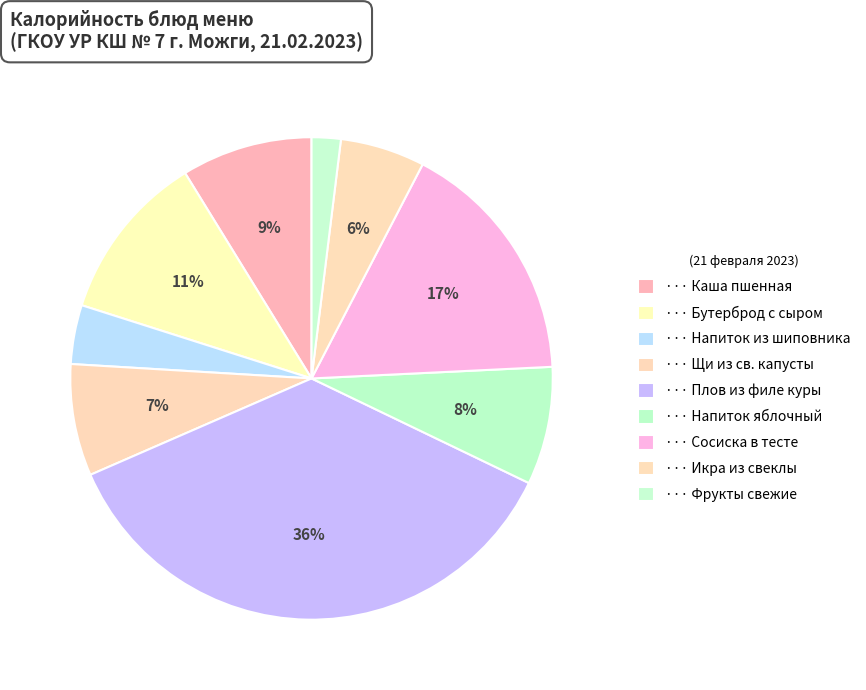

Count the number of slices in the pie.

9